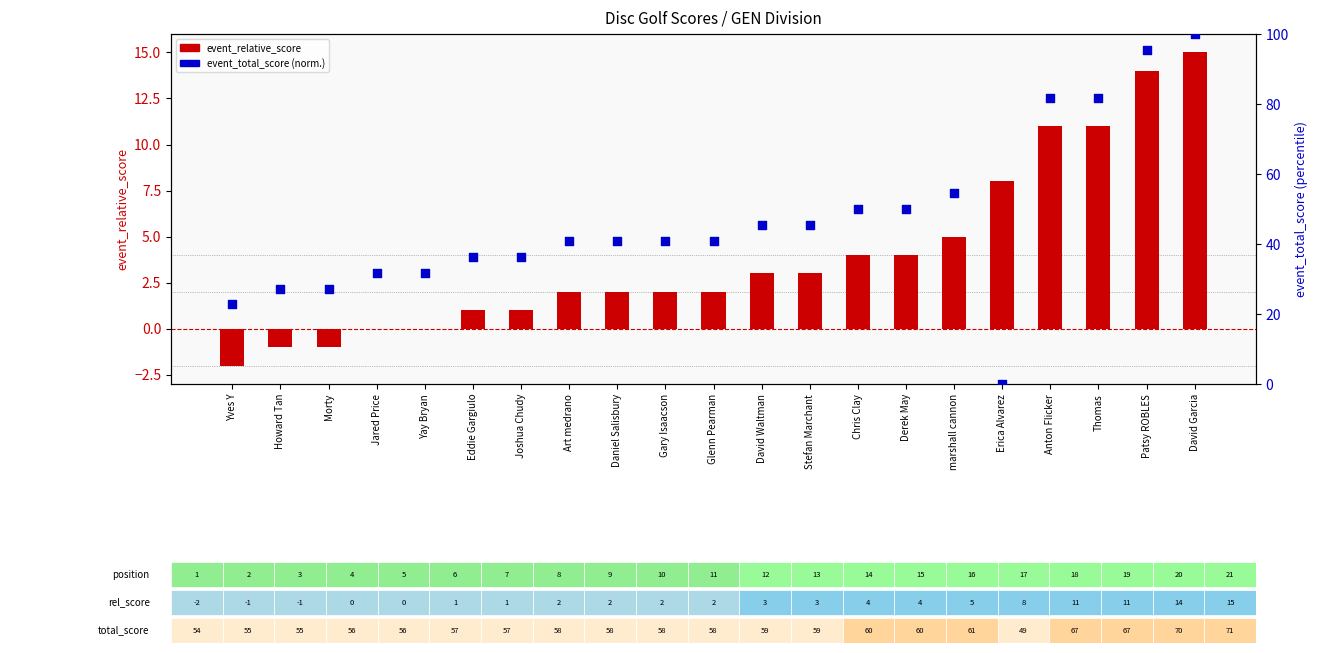

What are all the series names shown in the legend?

event_relative_score, event_total_score (normalized)